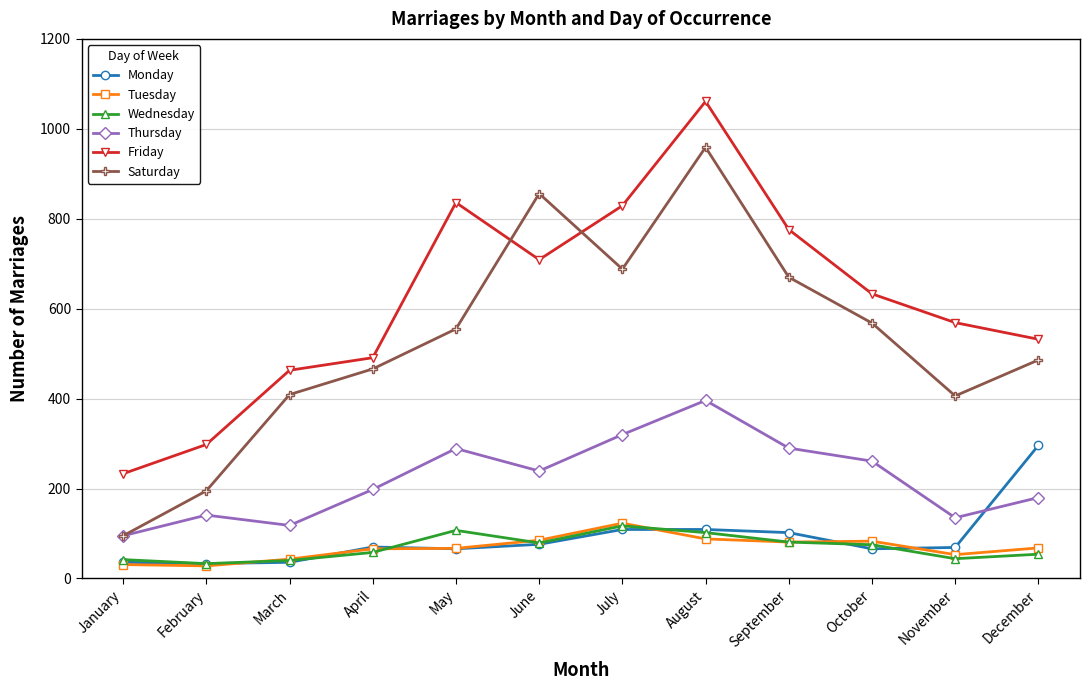

How many data points does each series have?

12